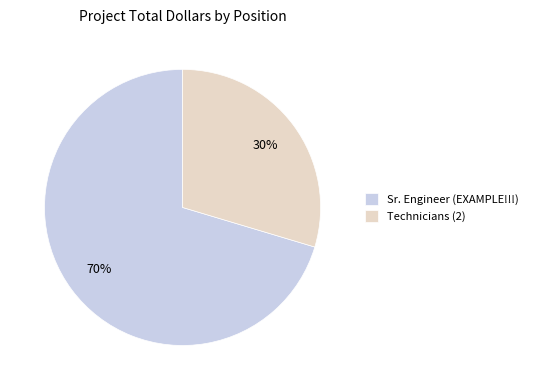

To the nearest percent, what percentage of the pie is Sr. Engineer (EXAMPLE!!!)?

70%